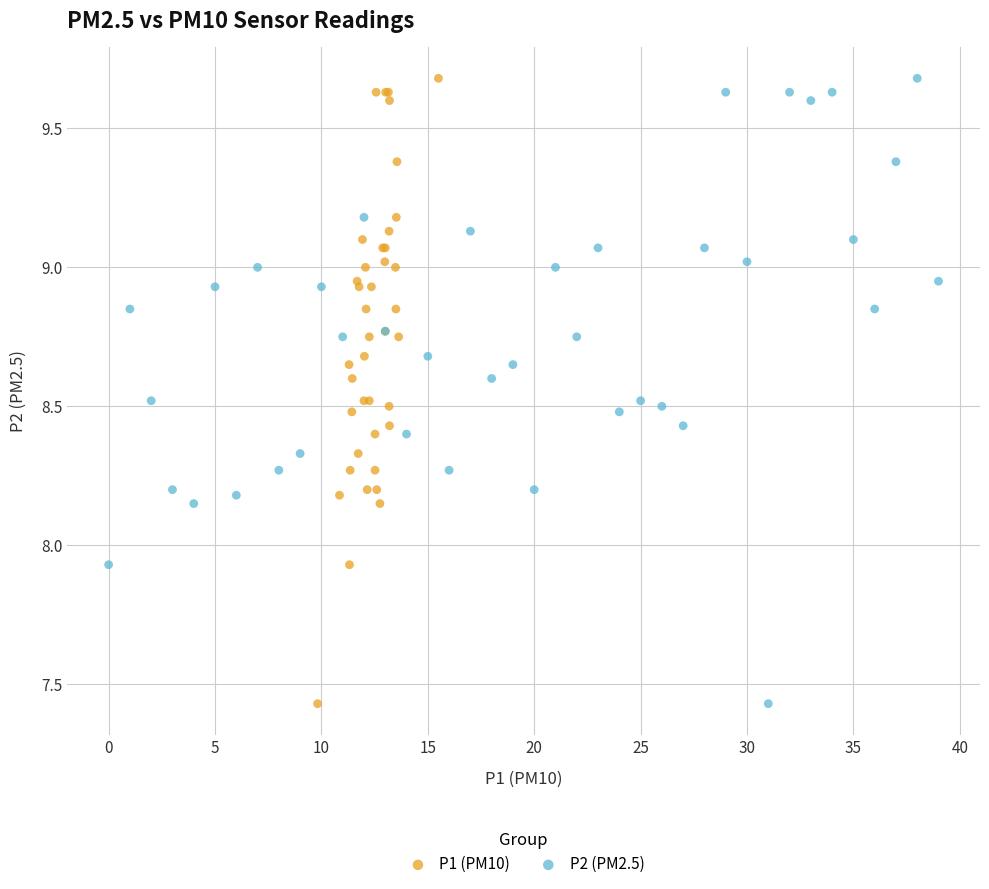

What are all the series names shown in the legend?

P1 (PM10), P2 (PM2.5)